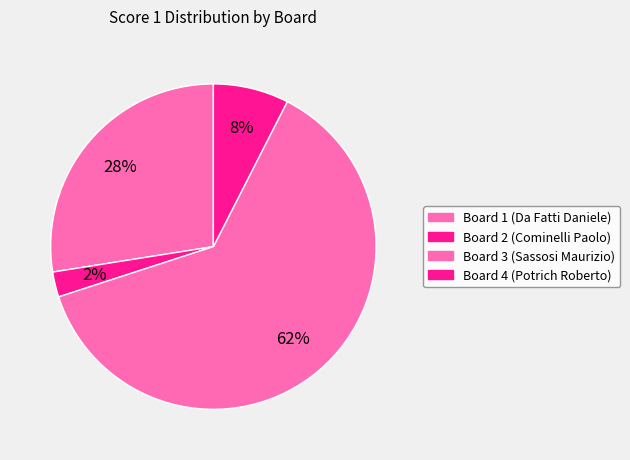

True or false: Board 1 accounts for 20% of the total.

False